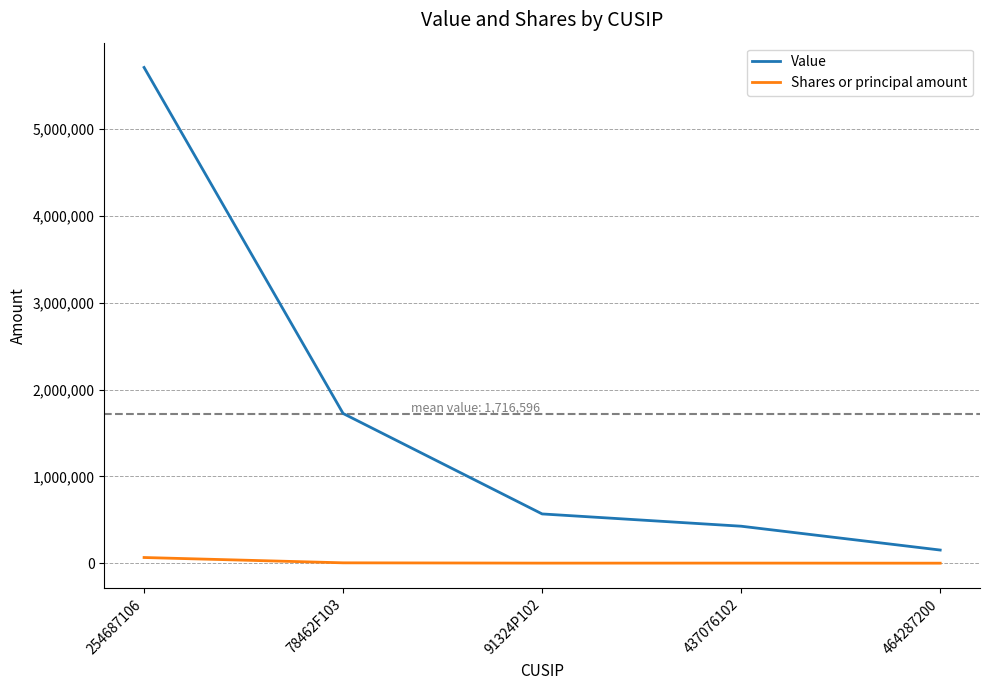

Between 437076102 and 464287200, which series saw the biggest shift?

Value